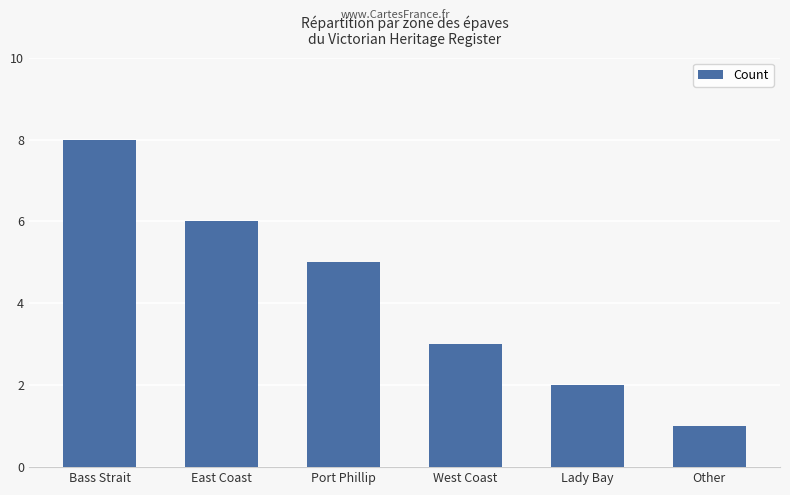

What is the sum of all values?

25